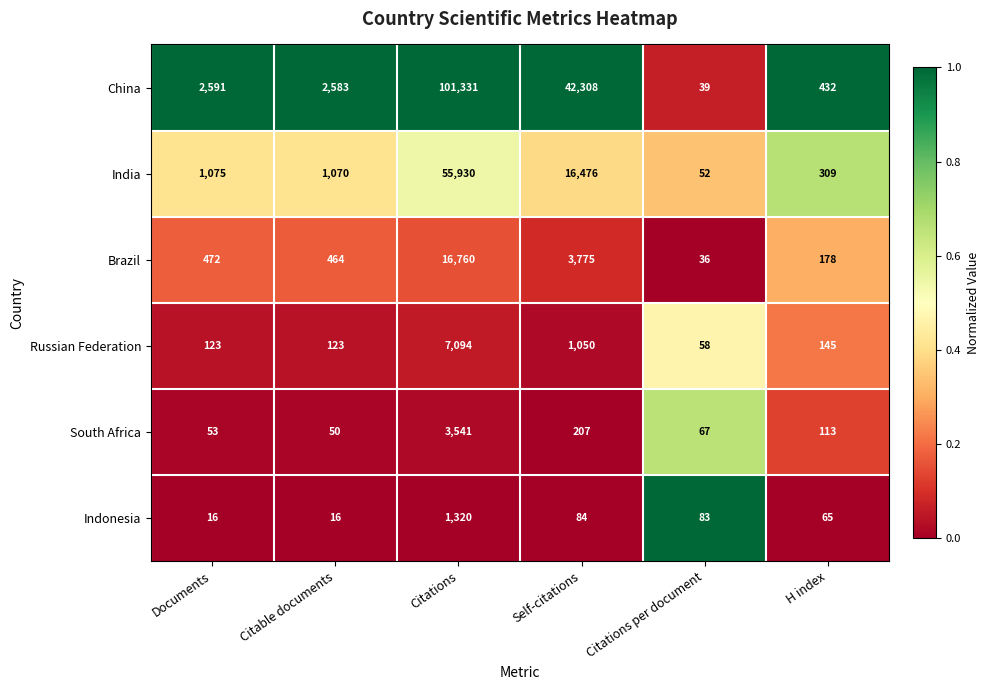

What is the difference between the second highest and second lowest values in the Indonesia series?

68